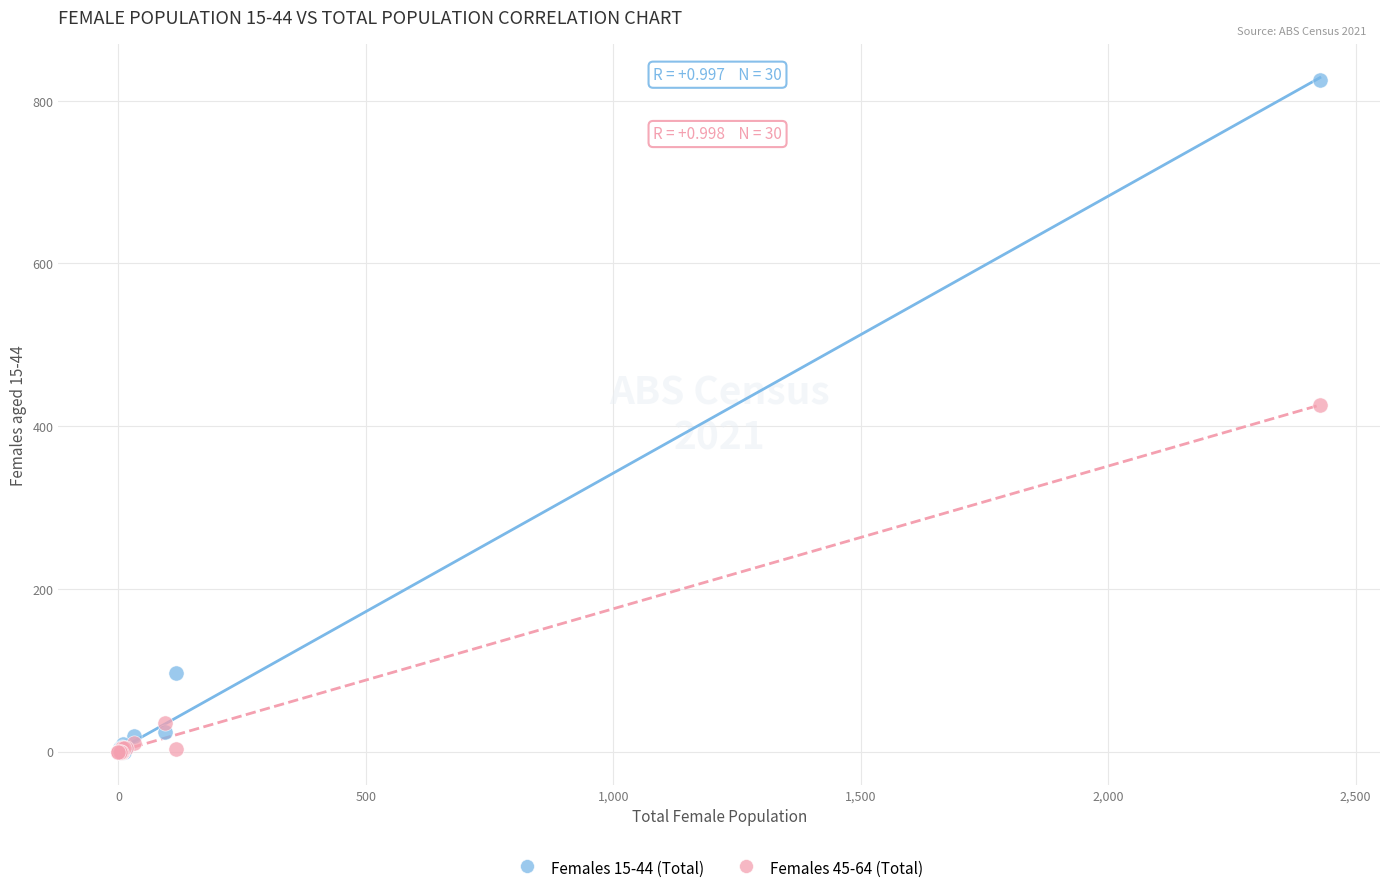

Across all series, what Y value is closest to 413?

426